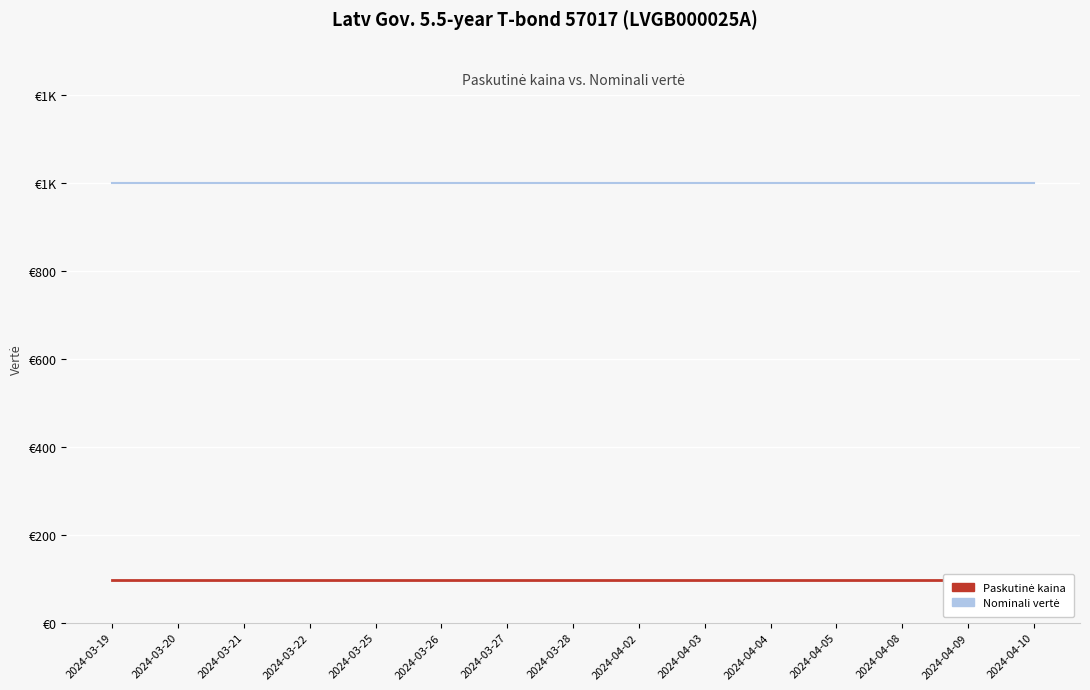

At which category is the sum across all series the highest?

2024-03-19